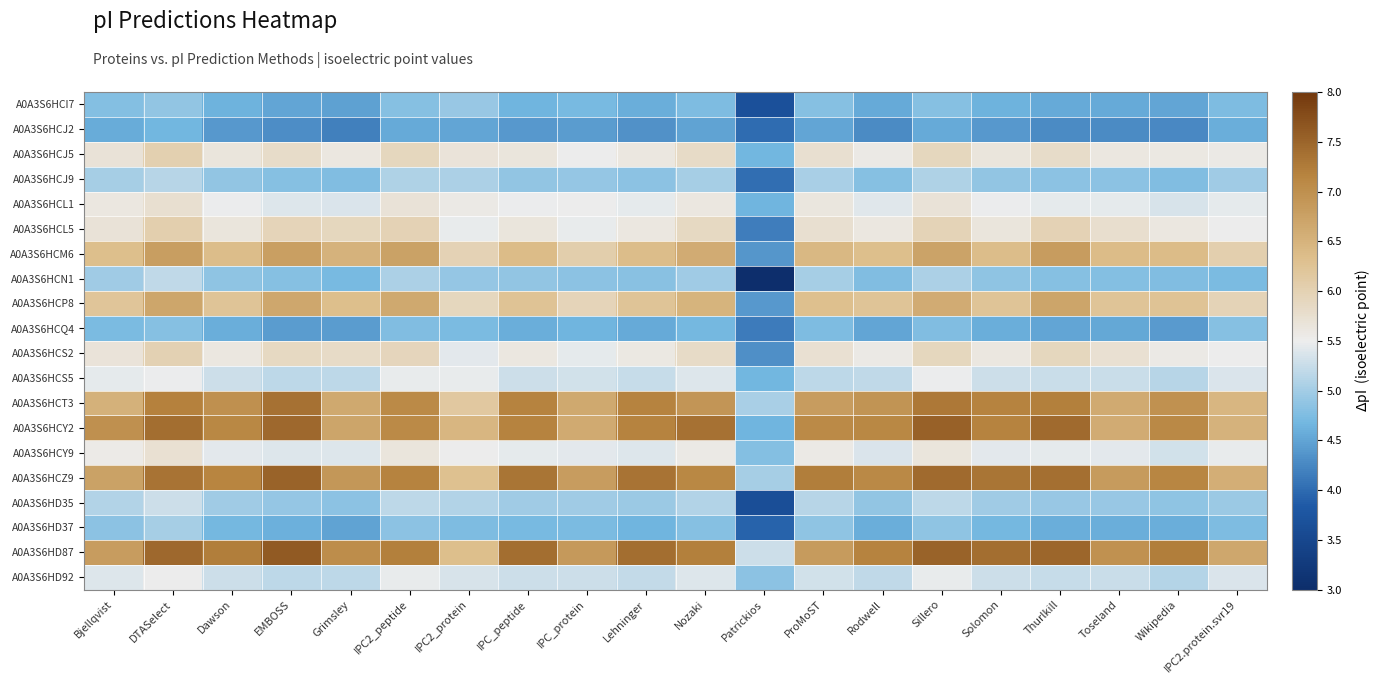

Reading right to left, what are all the values shown in this chart?

A0A3S6HCI7: IPC2.protein.svr19=4.8	Wikipedia=4.5	Toseland=4.6	Thurlkill=4.6	Solomon=4.6	Sillero=4.8	Rodwell=4.5	ProMoST=4.8	Patrickios=3.7	Nozaki=4.7	Lehninger=4.6	IPC_protein=4.7	IPC_peptide=4.6	IPC2_protein=4.9	IPC2_peptide=4.8	Grimsley=4.5	EMBOSS=4.5	Dawson=4.6	DTASelect=4.9	Bjellqvist=4.8
A0A3S6HCJ2: IPC2.protein.svr19=4.6	Wikipedia=4.3	Toseland=4.3	Thurlkill=4.3	Solomon=4.4	Sillero=4.6	Rodwell=4.3	ProMoST=4.5	Patrickios=4.0	Nozaki=4.5	Lehninger=4.3	IPC_protein=4.4	IPC_peptide=4.4	IPC2_protein=4.5	IPC2_peptide=4.5	Grimsley=4.2	EMBOSS=4.3	Dawson=4.4	DTASelect=4.7	Bjellqvist=4.6
A0A3S6HCJ5: IPC2.protein.svr19=5.6	Wikipedia=5.6	Toseland=5.6	Thurlkill=5.8	Solomon=5.6	Sillero=5.9	Rodwell=5.6	ProMoST=5.8	Patrickios=4.7	Nozaki=5.8	Lehninger=5.6	IPC_protein=5.5	IPC_peptide=5.6	IPC2_protein=5.7	IPC2_peptide=5.9	Grimsley=5.6	EMBOSS=5.8	Dawson=5.6	DTASelect=6.0	Bjellqvist=5.7
A0A3S6HCJ9: IPC2.protein.svr19=5.0	Wikipedia=4.8	Toseland=4.8	Thurlkill=4.9	Solomon=4.9	Sillero=5.1	Rodwell=4.8	ProMoST=5.0	Patrickios=4.0	Nozaki=5.0	Lehninger=4.8	IPC_protein=4.9	IPC_peptide=4.9	IPC2_protein=5.1	IPC2_peptide=5.1	Grimsley=4.8	EMBOSS=4.8	Dawson=4.9	DTASelect=5.1	Bjellqvist=5.0
A0A3S6HCL1: IPC2.protein.svr19=5.5	Wikipedia=5.3	Toseland=5.4	Thurlkill=5.4	Solomon=5.5	Sillero=5.7	Rodwell=5.4	ProMoST=5.6	Patrickios=4.7	Nozaki=5.6	Lehninger=5.4	IPC_protein=5.5	IPC_peptide=5.5	IPC2_protein=5.6	IPC2_peptide=5.7	Grimsley=5.4	EMBOSS=5.4	Dawson=5.5	DTASelect=5.7	Bjellqvist=5.6
A0A3S6HCL5: IPC2.protein.svr19=5.5	Wikipedia=5.6	Toseland=5.8	Thurlkill=6.0	Solomon=5.6	Sillero=6.0	Rodwell=5.6	ProMoST=5.7	Patrickios=4.2	Nozaki=5.9	Lehninger=5.6	IPC_protein=5.5	IPC_peptide=5.7	IPC2_protein=5.5	IPC2_peptide=6.0	Grimsley=5.9	EMBOSS=5.9	Dawson=5.6	DTASelect=6.0	Bjellqvist=5.7
A0A3S6HCM6: IPC2.protein.svr19=6.0	Wikipedia=6.4	Toseland=6.4	Thurlkill=6.8	Solomon=6.4	Sillero=6.7	Rodwell=6.3	ProMoST=6.4	Patrickios=4.4	Nozaki=6.6	Lehninger=6.4	IPC_protein=6.1	IPC_peptide=6.4	IPC2_protein=6.0	IPC2_peptide=6.7	Grimsley=6.5	EMBOSS=6.8	Dawson=6.4	DTASelect=6.8	Bjellqvist=6.3
A0A3S6HCN1: IPC2.protein.svr19=4.7	Wikipedia=4.8	Toseland=4.8	Thurlkill=4.8	Solomon=4.9	Sillero=5.1	Rodwell=4.8	ProMoST=5.0	Patrickios=3.0	Nozaki=5.0	Lehninger=4.8	IPC_protein=4.9	IPC_peptide=4.9	IPC2_protein=4.9	IPC2_peptide=5.1	Grimsley=4.7	EMBOSS=4.8	Dawson=4.9	DTASelect=5.2	Bjellqvist=5.0
A0A3S6HCP8: IPC2.protein.svr19=6.0	Wikipedia=6.2	Toseland=6.2	Thurlkill=6.7	Solomon=6.2	Sillero=6.6	Rodwell=6.2	ProMoST=6.3	Patrickios=4.4	Nozaki=6.5	Lehninger=6.2	IPC_protein=5.9	IPC_peptide=6.2	IPC2_protein=5.9	IPC2_peptide=6.6	Grimsley=6.3	EMBOSS=6.7	Dawson=6.2	DTASelect=6.7	Bjellqvist=6.2
A0A3S6HCQ4: IPC2.protein.svr19=4.8	Wikipedia=4.4	Toseland=4.5	Thurlkill=4.5	Solomon=4.6	Sillero=4.8	Rodwell=4.5	ProMoST=4.7	Patrickios=4.1	Nozaki=4.7	Lehninger=4.5	IPC_protein=4.7	IPC_peptide=4.6	IPC2_protein=4.7	IPC2_peptide=4.8	Grimsley=4.4	EMBOSS=4.4	Dawson=4.6	DTASelect=4.8	Bjellqvist=4.7
A0A3S6HCS2: IPC2.protein.svr19=5.5	Wikipedia=5.6	Toseland=5.7	Thurlkill=5.9	Solomon=5.6	Sillero=5.9	Rodwell=5.6	ProMoST=5.7	Patrickios=4.3	Nozaki=5.8	Lehninger=5.6	IPC_protein=5.4	IPC_peptide=5.6	IPC2_protein=5.4	IPC2_peptide=5.9	Grimsley=5.8	EMBOSS=5.9	Dawson=5.6	DTASelect=6.0	Bjellqvist=5.7
A0A3S6HCS5: IPC2.protein.svr19=5.4	Wikipedia=5.1	Toseland=5.3	Thurlkill=5.3	Solomon=5.3	Sillero=5.5	Rodwell=5.2	ProMoST=5.2	Patrickios=4.7	Nozaki=5.4	Lehninger=5.2	IPC_protein=5.3	IPC_peptide=5.3	IPC2_protein=5.5	IPC2_peptide=5.5	Grimsley=5.2	EMBOSS=5.2	Dawson=5.3	DTASelect=5.5	Bjellqvist=5.4
A0A3S6HCT3: IPC2.protein.svr19=6.5	Wikipedia=7.0	Toseland=6.6	Thurlkill=7.2	Solomon=7.2	Sillero=7.3	Rodwell=6.9	ProMoST=6.8	Patrickios=5.0	Nozaki=6.9	Lehninger=7.2	IPC_protein=6.6	IPC_peptide=7.2	IPC2_protein=6.2	IPC2_peptide=7.1	Grimsley=6.6	EMBOSS=7.4	Dawson=7.0	DTASelect=7.2	Bjellqvist=6.5
A0A3S6HCY2: IPC2.protein.svr19=6.5	Wikipedia=7.1	Toseland=6.6	Thurlkill=7.4	Solomon=7.2	Sillero=7.5	Rodwell=7.1	ProMoST=7.1	Patrickios=4.7	Nozaki=7.4	Lehninger=7.2	IPC_protein=6.6	IPC_peptide=7.2	IPC2_protein=6.5	IPC2_peptide=7.1	Grimsley=6.7	EMBOSS=7.5	Dawson=7.1	DTASelect=7.4	Bjellqvist=7.0
A0A3S6HCY9: IPC2.protein.svr19=5.5	Wikipedia=5.3	Toseland=5.4	Thurlkill=5.4	Solomon=5.4	Sillero=5.7	Rodwell=5.4	ProMoST=5.6	Patrickios=4.8	Nozaki=5.6	Lehninger=5.4	IPC_protein=5.4	IPC_peptide=5.4	IPC2_protein=5.5	IPC2_peptide=5.7	Grimsley=5.4	EMBOSS=5.4	Dawson=5.4	DTASelect=5.7	Bjellqvist=5.5
A0A3S6HCZ9: IPC2.protein.svr19=6.6	Wikipedia=7.1	Toseland=6.8	Thurlkill=7.4	Solomon=7.3	Sillero=7.4	Rodwell=7.1	ProMoST=7.2	Patrickios=5.0	Nozaki=7.1	Lehninger=7.3	IPC_protein=6.8	IPC_peptide=7.3	IPC2_protein=6.3	IPC2_peptide=7.2	Grimsley=6.9	EMBOSS=7.5	Dawson=7.1	DTASelect=7.4	Bjellqvist=6.7
A0A3S6HD35: IPC2.protein.svr19=4.9	Wikipedia=4.9	Toseland=4.9	Thurlkill=4.9	Solomon=5.0	Sillero=5.2	Rodwell=4.9	ProMoST=5.1	Patrickios=3.6	Nozaki=5.1	Lehninger=4.9	IPC_protein=5.0	IPC_peptide=5.0	IPC2_protein=5.1	IPC2_peptide=5.2	Grimsley=4.9	EMBOSS=4.9	Dawson=5.0	DTASelect=5.3	Bjellqvist=5.1
A0A3S6HD37: IPC2.protein.svr19=4.8	Wikipedia=4.6	Toseland=4.6	Thurlkill=4.6	Solomon=4.7	Sillero=4.9	Rodwell=4.6	ProMoST=4.9	Patrickios=3.9	Nozaki=4.8	Lehninger=4.7	IPC_protein=4.7	IPC_peptide=4.7	IPC2_protein=4.7	IPC2_peptide=4.9	Grimsley=4.5	EMBOSS=4.6	Dawson=4.7	DTASelect=5.0	Bjellqvist=4.9
A0A3S6HD87: IPC2.protein.svr19=6.7	Wikipedia=7.2	Toseland=7.0	Thurlkill=7.5	Solomon=7.4	Sillero=7.5	Rodwell=7.2	ProMoST=6.8	Patrickios=5.3	Nozaki=7.2	Lehninger=7.4	IPC_protein=6.9	IPC_peptide=7.4	IPC2_protein=6.3	IPC2_peptide=7.2	Grimsley=7.0	EMBOSS=7.6	Dawson=7.2	DTASelect=7.5	Bjellqvist=6.8
A0A3S6HD92: IPC2.protein.svr19=5.4	Wikipedia=5.1	Toseland=5.3	Thurlkill=5.2	Solomon=5.3	Sillero=5.5	Rodwell=5.2	ProMoST=5.3	Patrickios=4.8	Nozaki=5.4	Lehninger=5.2	IPC_protein=5.3	IPC_peptide=5.3	IPC2_protein=5.3	IPC2_peptide=5.5	Grimsley=5.2	EMBOSS=5.2	Dawson=5.3	DTASelect=5.5	Bjellqvist=5.4